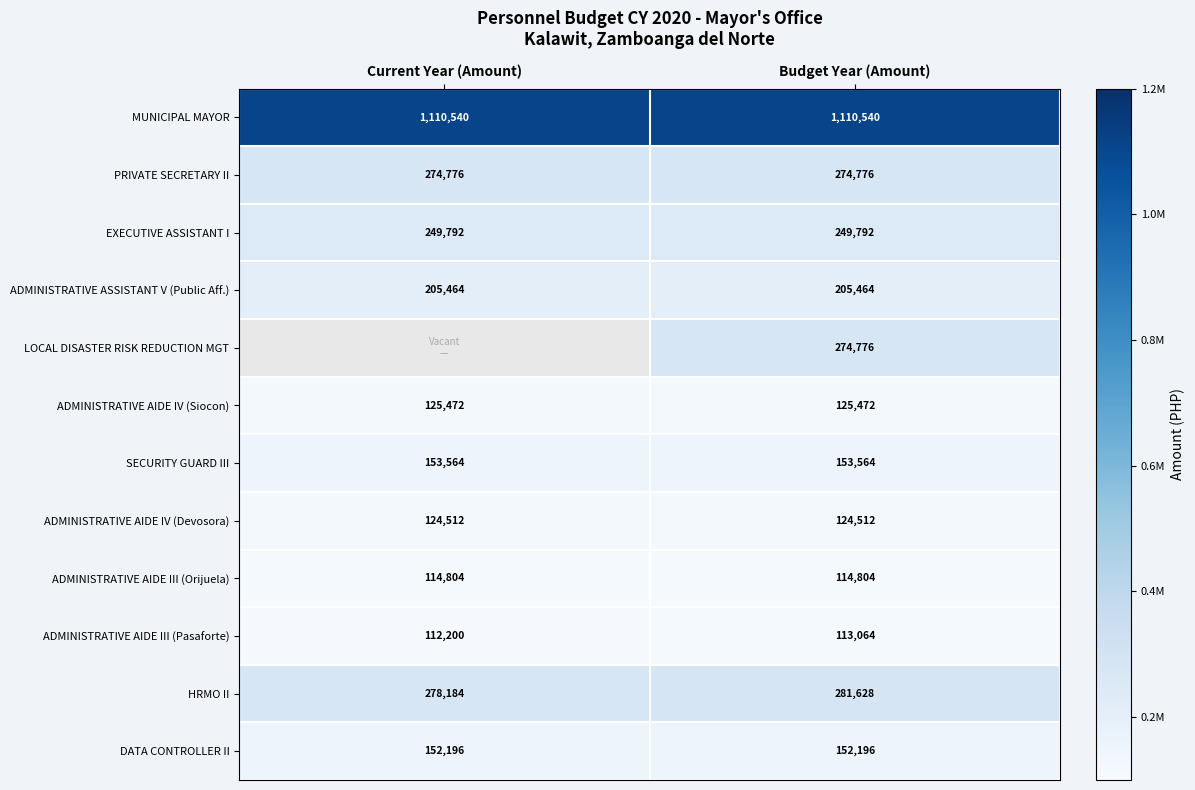

The value of MUNICIPAL MAYOR at Budget Year (Amount) is 466721. True or false?

False